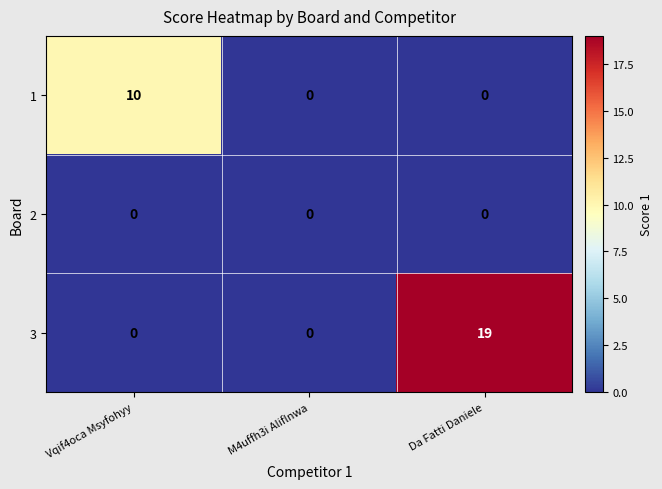

Reading left to right, what are all the values shown in this chart?

1: Vqif4oca Msyfohyy=10	M4uffh3i Aliflnwa=0	Da Fatti Daniele=0
2: Vqif4oca Msyfohyy=0	M4uffh3i Aliflnwa=0	Da Fatti Daniele=0
3: Vqif4oca Msyfohyy=0	M4uffh3i Aliflnwa=0	Da Fatti Daniele=19